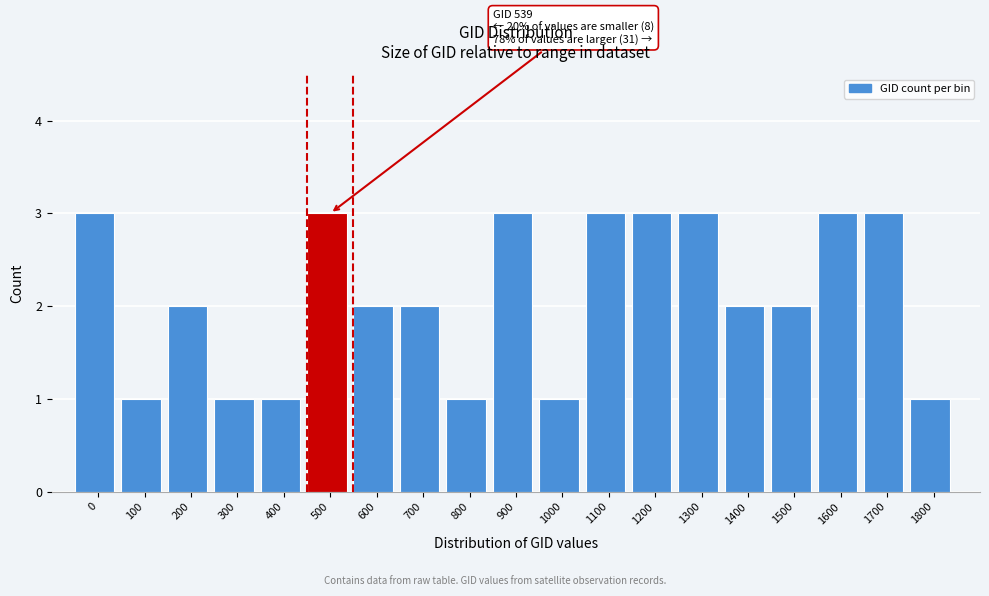

Reading right to left, extract all data points from this chart.

1	3	3	2	2	3	3	3	1	3	1	2	2	3	1	1	2	1	3